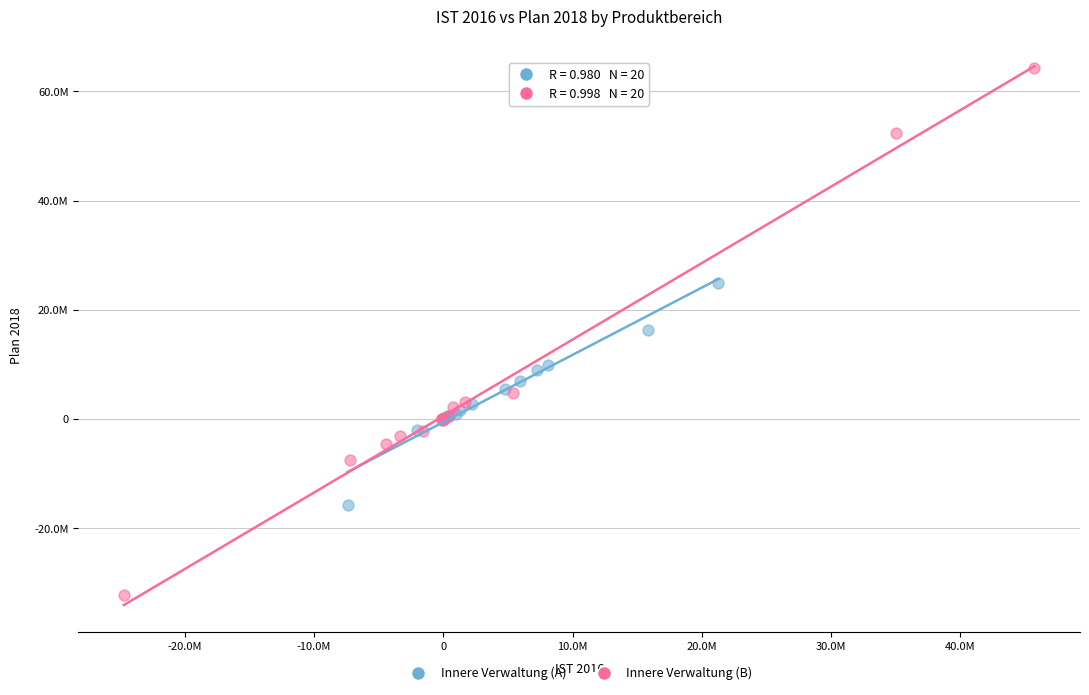

Which series has the widest spread of Y values?

Innere Verwaltung (B)